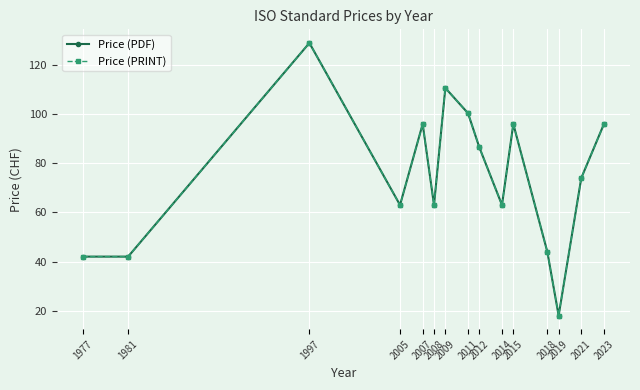

At 1977, list the series in order from largest to smallest.

Price (PDF), Price (PRINT)